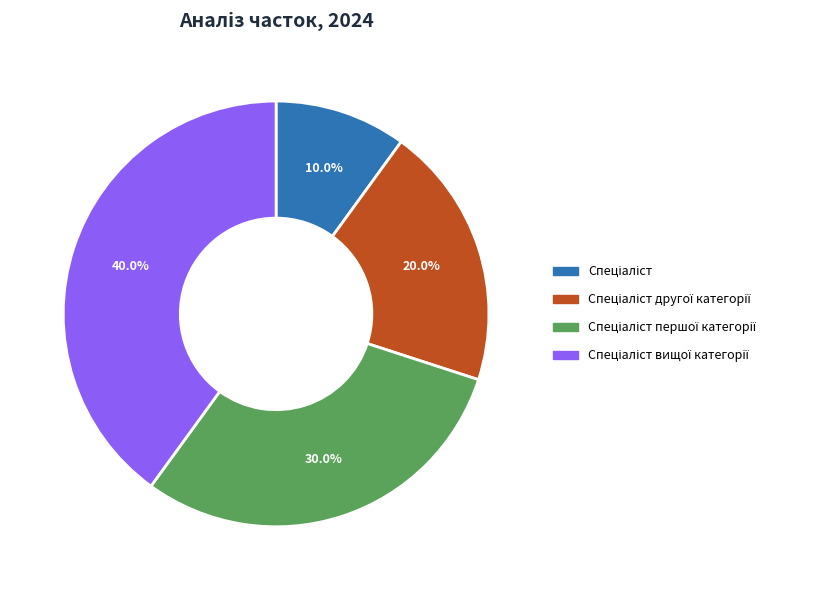

Is there a majority slice in this chart?

No